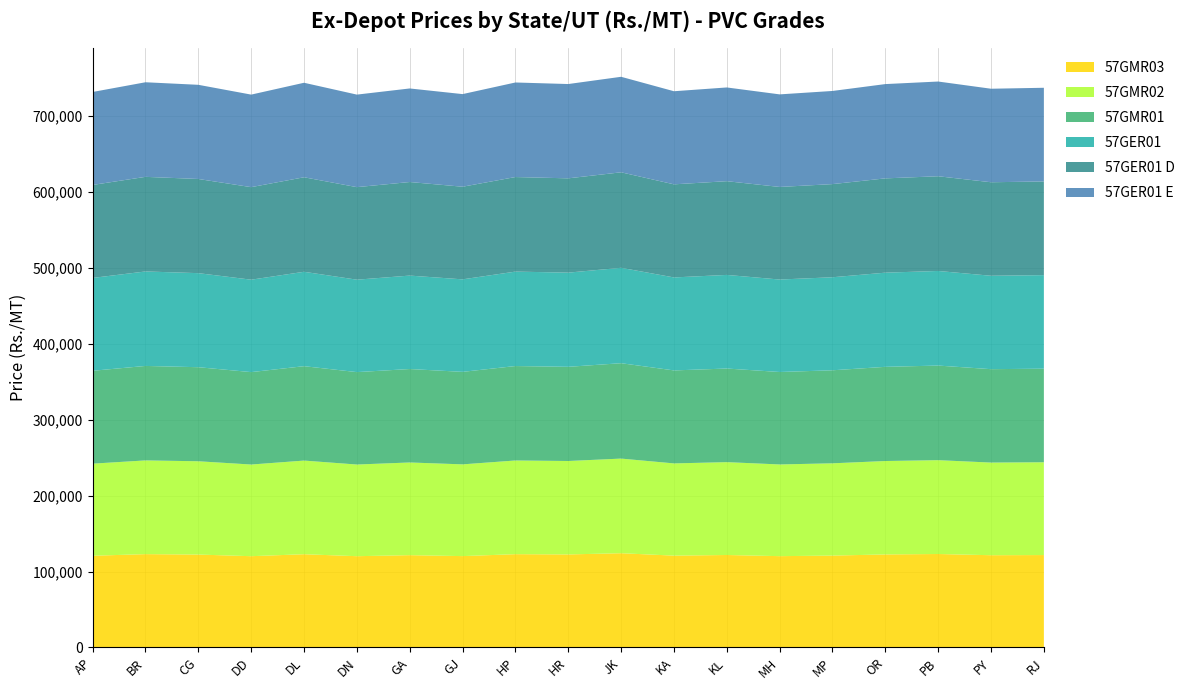

Reading left to right, transcribe all the data shown in this chart.

57GMR03: 120760	122890	122330	120180	122780	120180	121530	120290	122840	122500	124090	120920	121750	120230	120980	122490	123050	121470	121680
57GMR02: 121260	123390	122830	120680	123280	120680	122030	120790	123340	123000	124590	121420	122250	120730	121480	122990	123550	121970	122180
57GMR01: 122260	124390	123830	121680	124280	121680	123030	121790	124340	124000	125590	122420	123250	121730	122480	123990	124550	122970	123180
57GER01: 122260	124390	123830	121680	124280	121680	123030	121790	124340	124000	125590	122420	123250	121730	122480	123990	124550	122970	123180
57GER01 D: 122410	124540	123980	121830	124430	121830	123180	121940	124490	124150	125740	122570	123400	121880	122630	124140	124700	123120	123330
57GER01 E: 122410	124540	123980	121830	124430	121830	123180	121940	124490	124150	125740	122570	123400	121880	122630	124140	124700	123120	123330